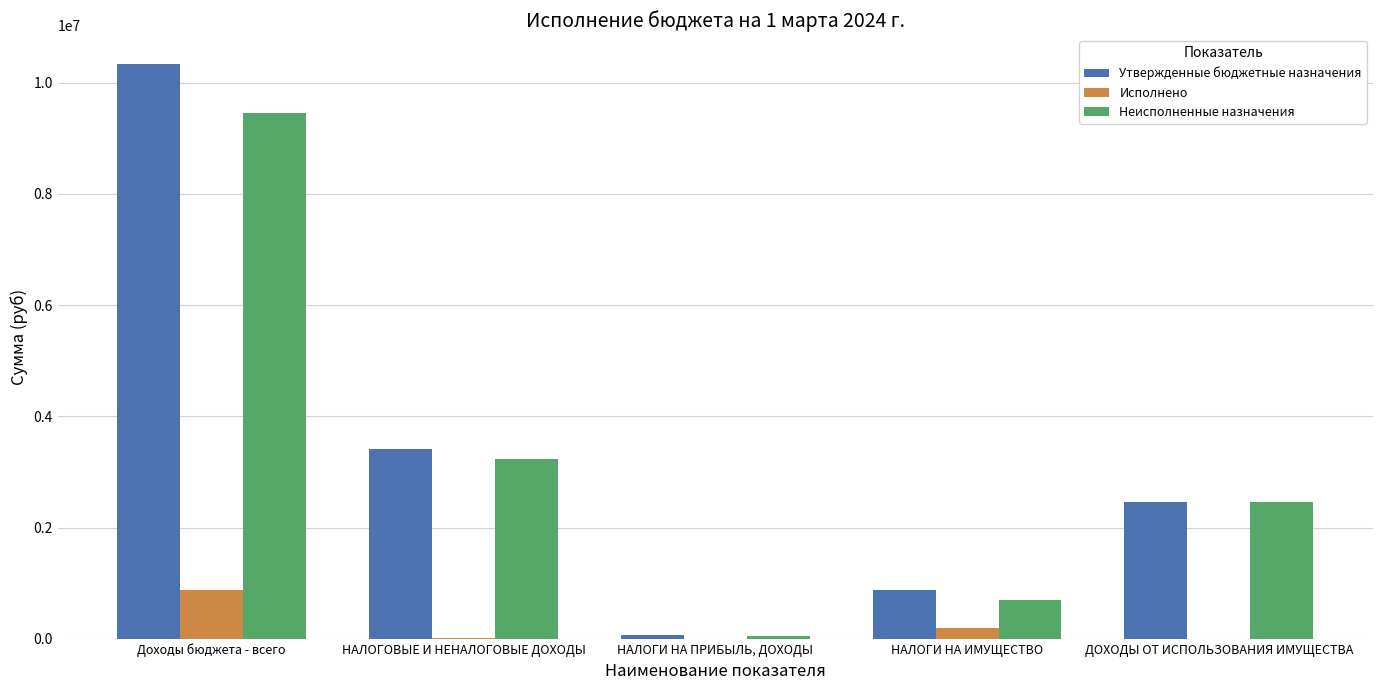

Between НАЛОГОВЫЕ И НЕНАЛОГОВЫЕ ДОХОДЫ and НАЛОГИ НА ПРИБЫЛЬ, ДОХОДЫ, which series saw the biggest shift?

Утвержденные бюджетные назначения